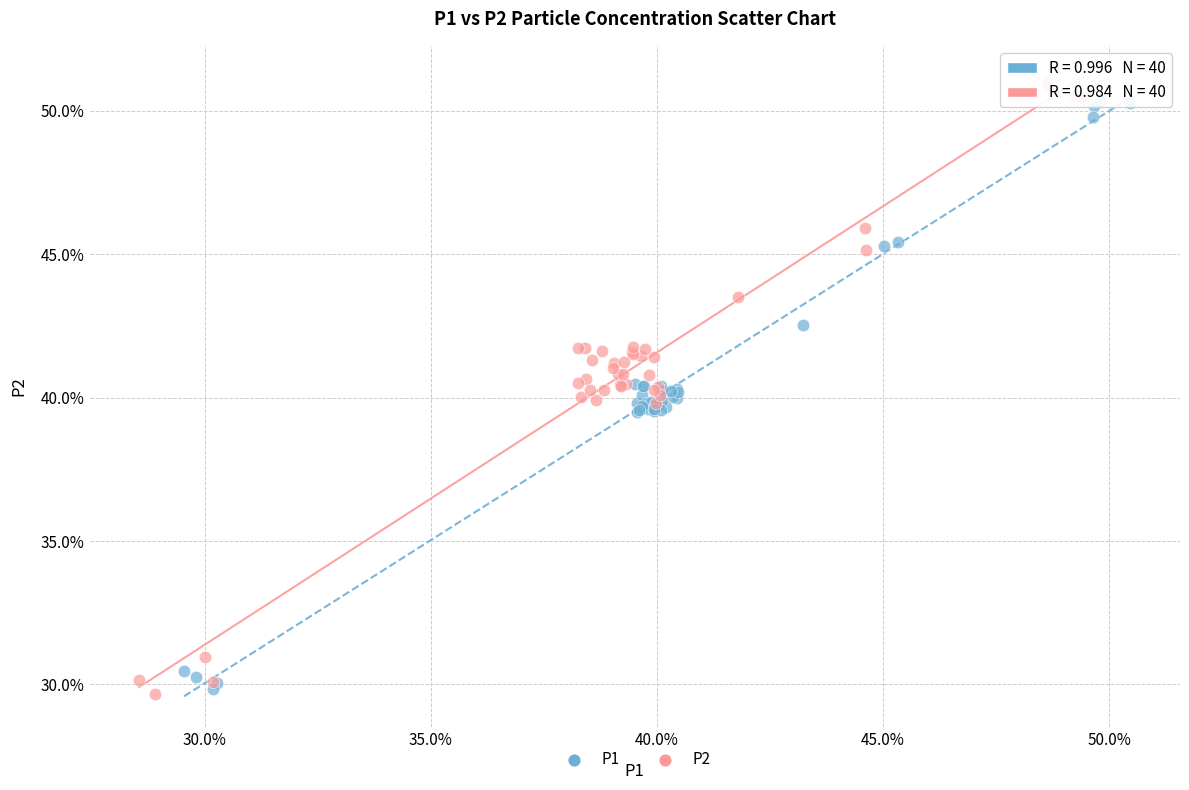

Which series contains the highest Y value?

P2